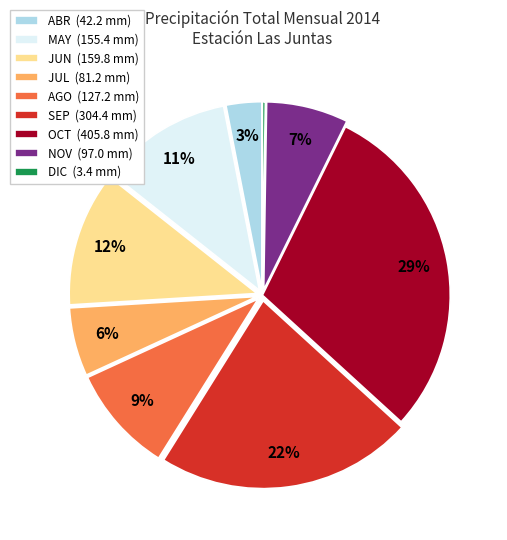

Is the sum of ABR (42.2 mm) and SEP (304.4 mm) greater than half?

No